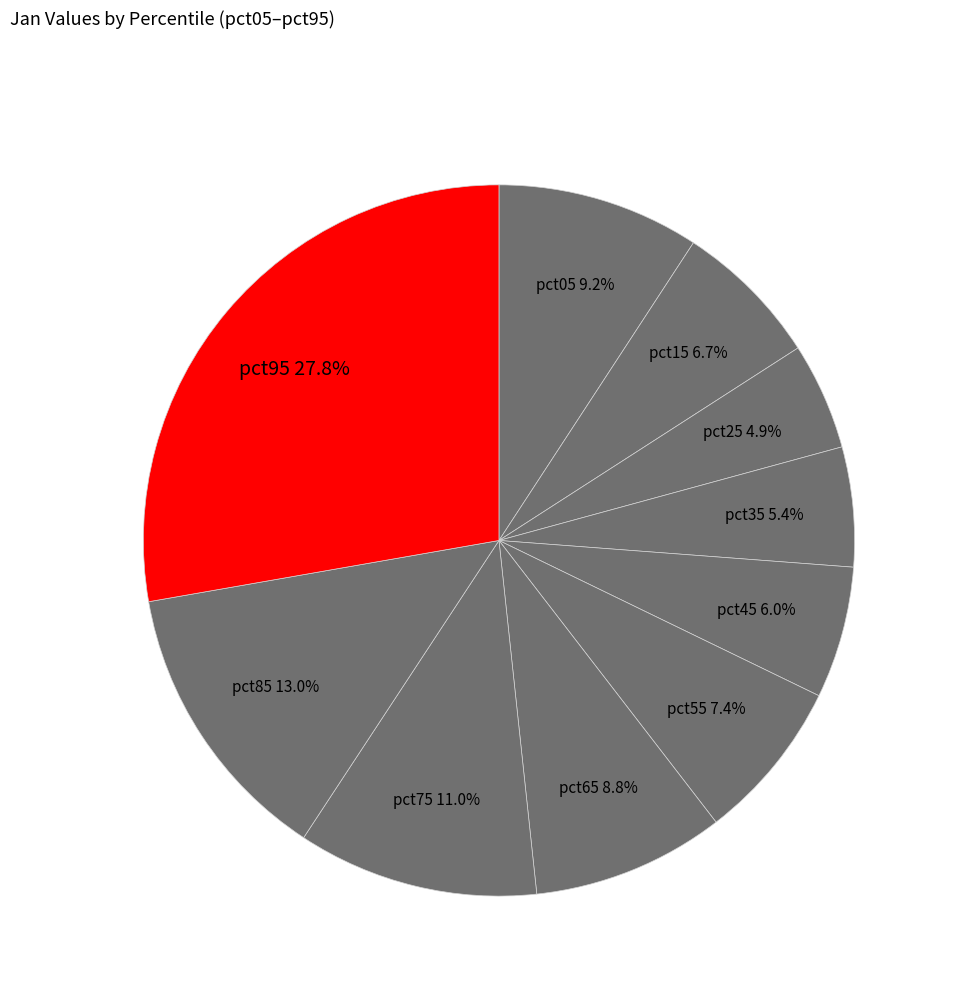

True or false: pct85 accounts for 19% of the total.

False